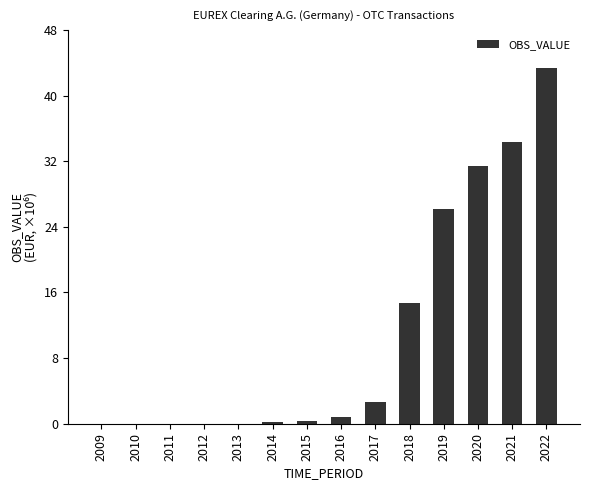

List the labels in order of value, smallest first.

2010, 2011, 2012, 2009, 2013, 2014, 2015, 2016, 2017, 2018, 2019, 2020, 2021, 2022